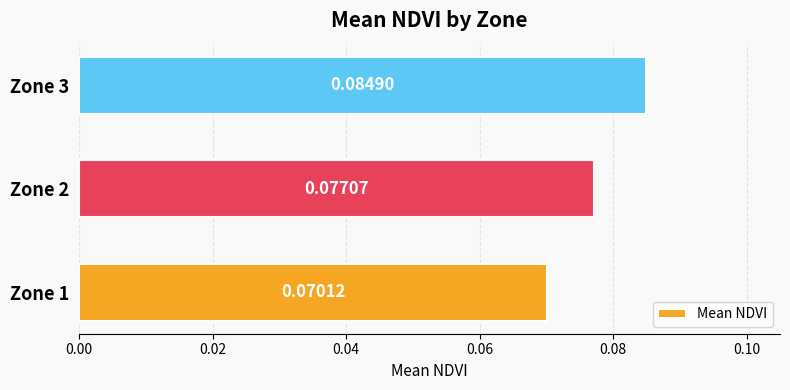

Rank the categories by value from lowest to highest.

Zone 1, Zone 2, Zone 3